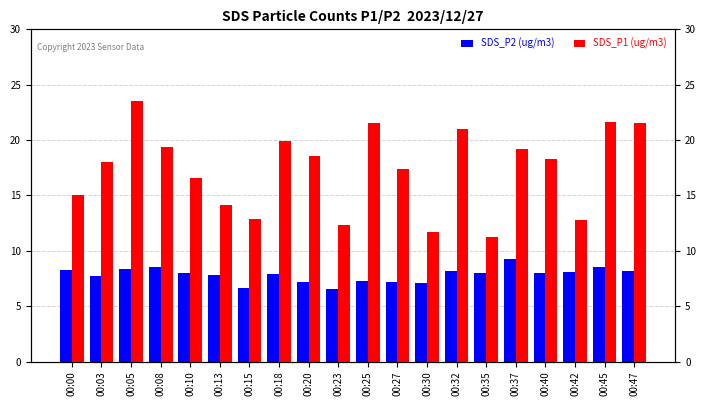

Are the bars horizontal?

No